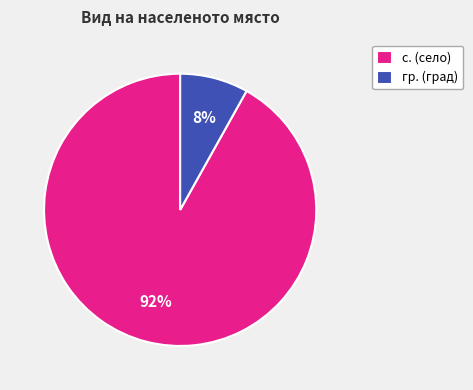

What is the largest slice in the pie chart?

с.